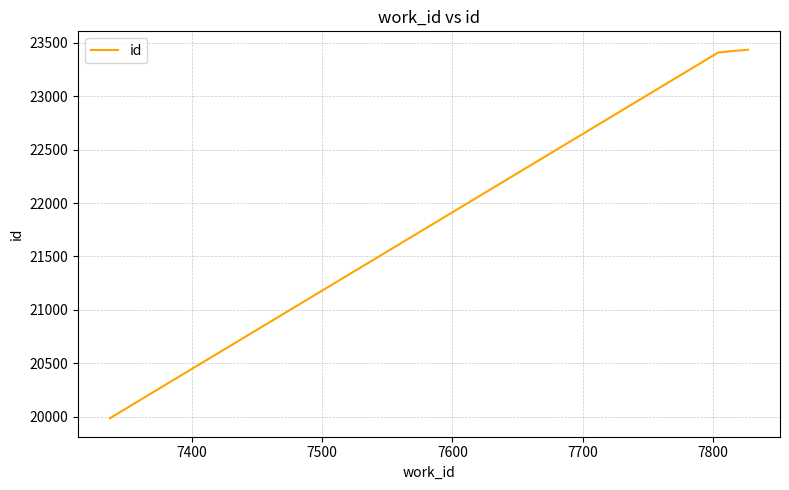

What is the label of the 6th point from the left?

7800